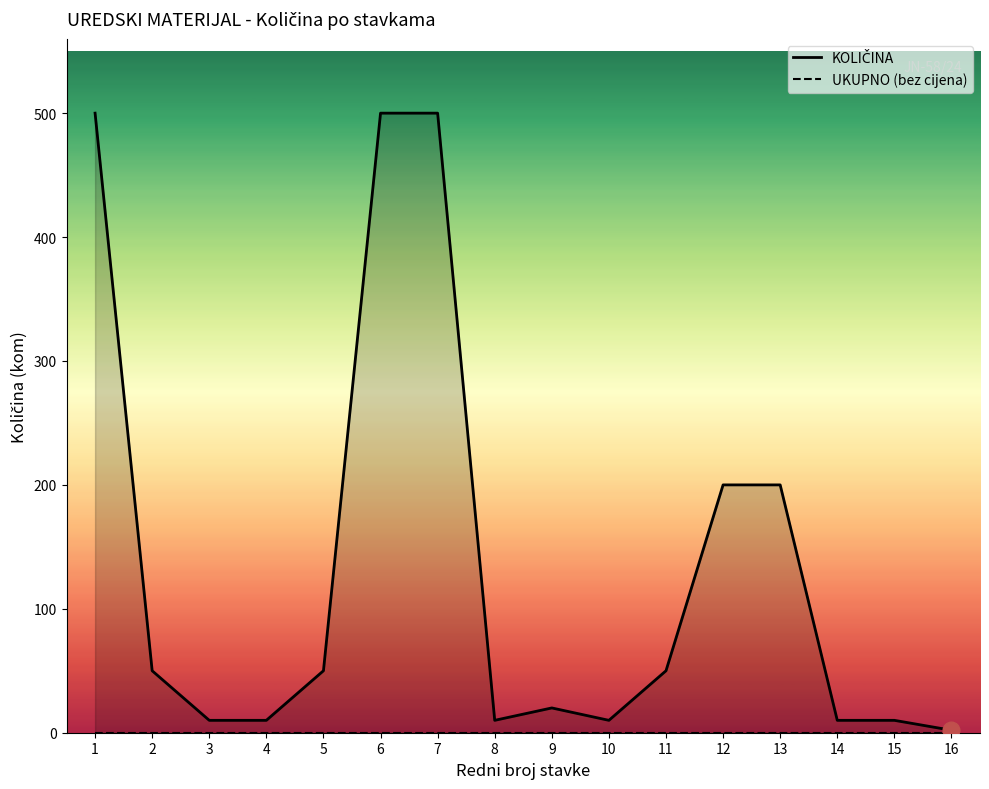

Which category has the lowest value across all series?

1